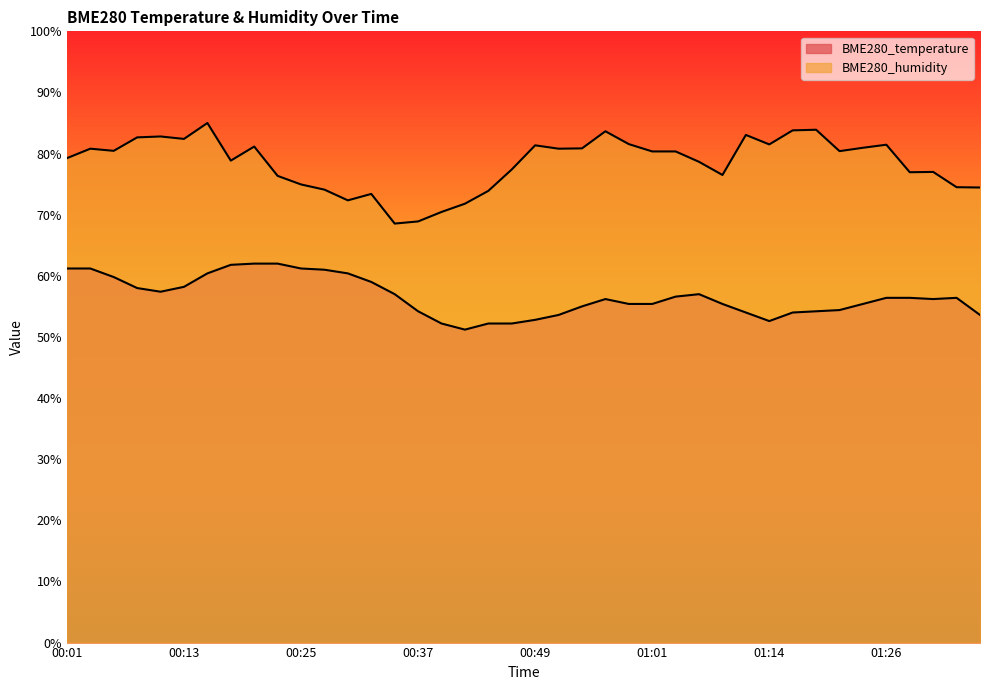

Where is the first local maximum for BME280_humidity?

00:03